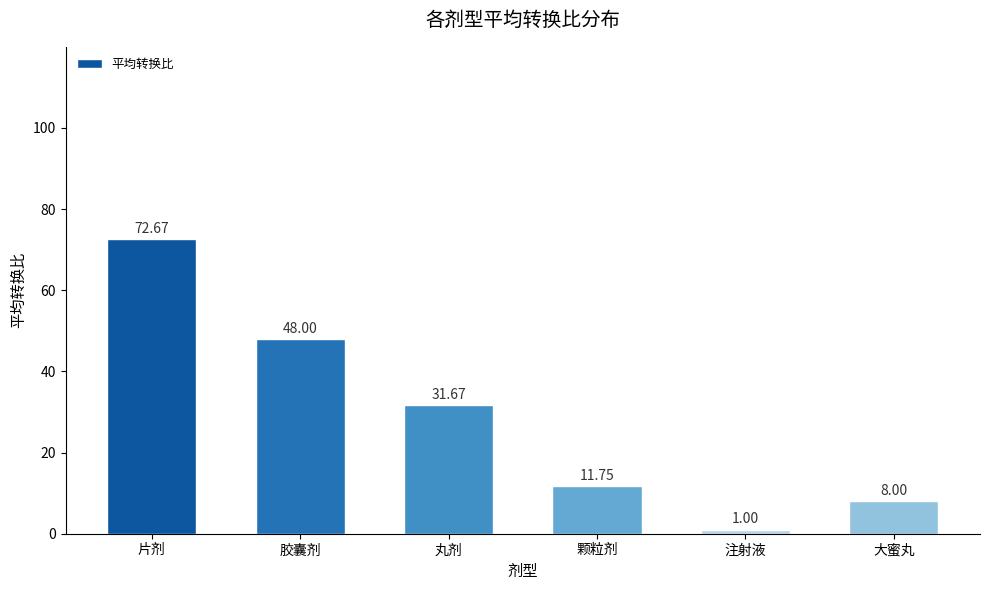

At which category does the chart reach its peak across all series?

片剂